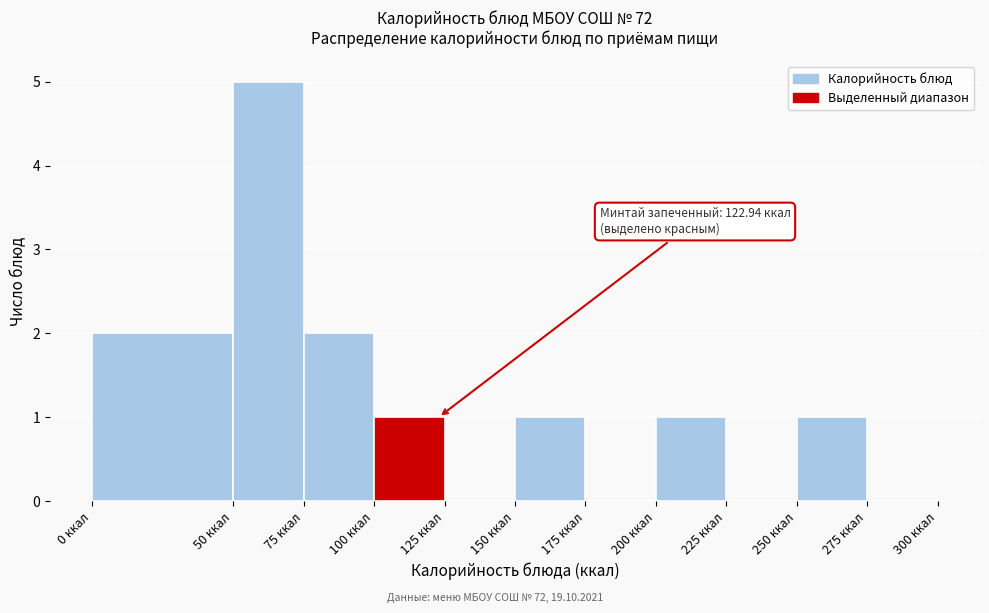

Over which range of the x-axis is the bar tallest?

50 to 75